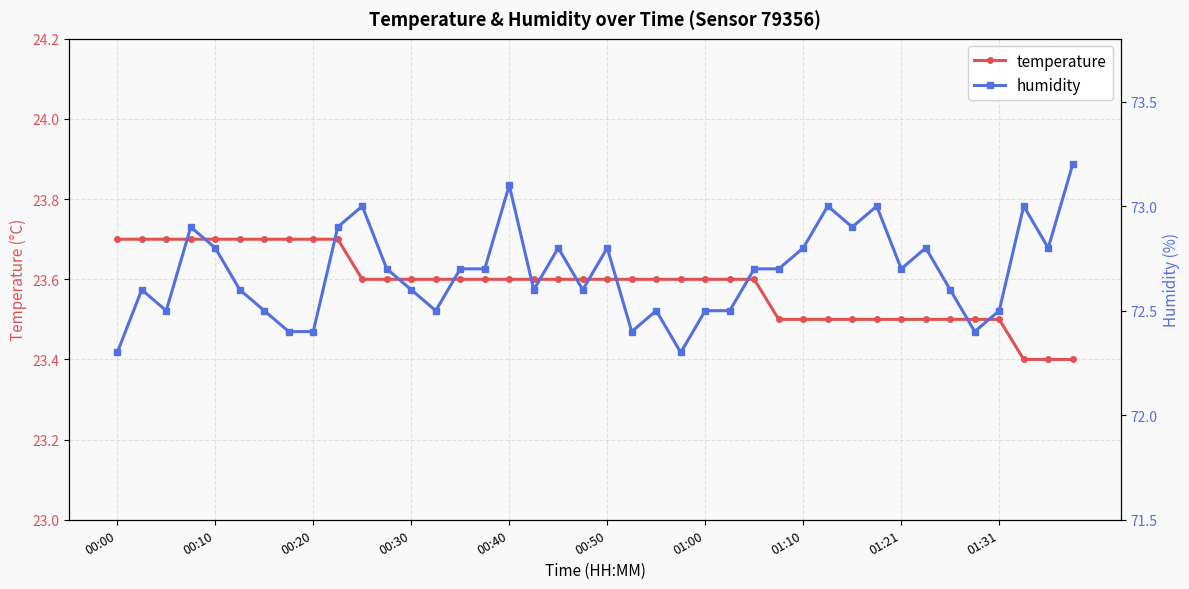

The value of temperature at 18 is 23.6. True or false?

True